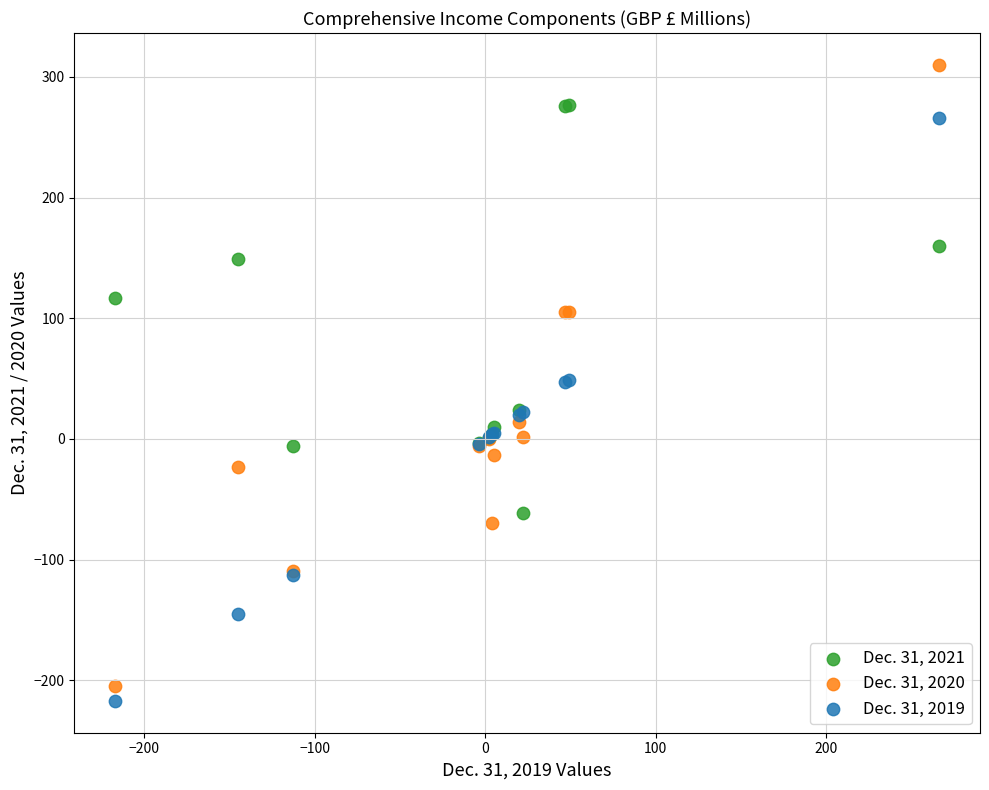

Which series reaches the maximum Y coordinate?

Dec. 31, 2020